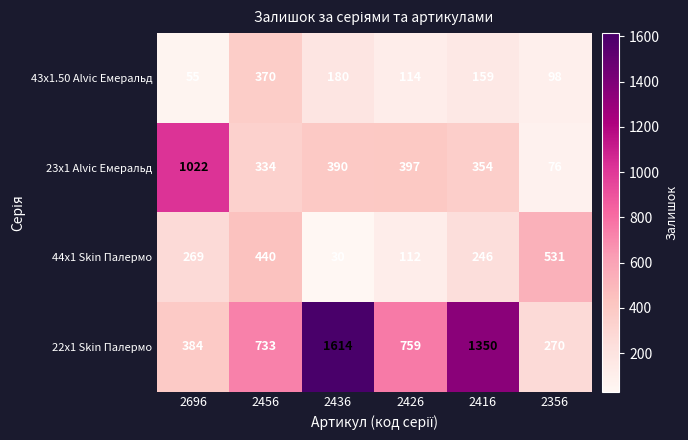

Reading left to right, list all the values displayed in this chart.

43x1.50 Alvic Емеральд: 2696=55	2456=370	2436=180	2426=114	2416=159	2356=98
23x1 Alvic Емеральд: 2696=1022	2456=334	2436=390	2426=397	2416=354	2356=76
44x1 Skin Палермо: 2696=269	2456=440	2436=30	2426=112	2416=246	2356=531
22x1 Skin Палермо: 2696=384	2456=733	2436=1614	2426=759	2416=1350	2356=270